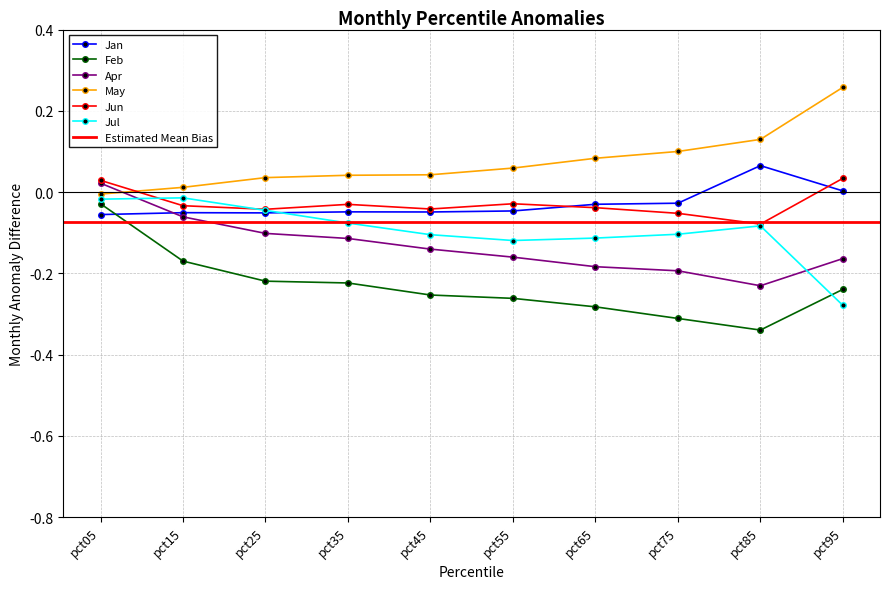

Reading left to right, extract all data points from this chart.

Jan: pct05=-0.1	pct15=-0.1	pct25=-0.1	pct35=-0.0	pct45=-0.0	pct55=-0.0	pct65=-0.0	pct75=-0.0	pct85=0.1	pct95=0.0
Feb: pct05=-0.0	pct15=-0.2	pct25=-0.2	pct35=-0.2	pct45=-0.3	pct55=-0.3	pct65=-0.3	pct75=-0.3	pct85=-0.3	pct95=-0.2
Apr: pct05=0.0	pct15=-0.1	pct25=-0.1	pct35=-0.1	pct45=-0.1	pct55=-0.2	pct65=-0.2	pct75=-0.2	pct85=-0.2	pct95=-0.2
May: pct05=-0.0	pct15=0.0	pct25=0.0	pct35=0.0	pct45=0.0	pct55=0.1	pct65=0.1	pct75=0.1	pct85=0.1	pct95=0.3
Jun: pct05=0.0	pct15=-0.0	pct25=-0.0	pct35=-0.0	pct45=-0.0	pct55=-0.0	pct65=-0.0	pct75=-0.1	pct85=-0.1	pct95=0.0
Jul: pct05=-0.0	pct15=-0.0	pct25=-0.0	pct35=-0.1	pct45=-0.1	pct55=-0.1	pct65=-0.1	pct75=-0.1	pct85=-0.1	pct95=-0.3